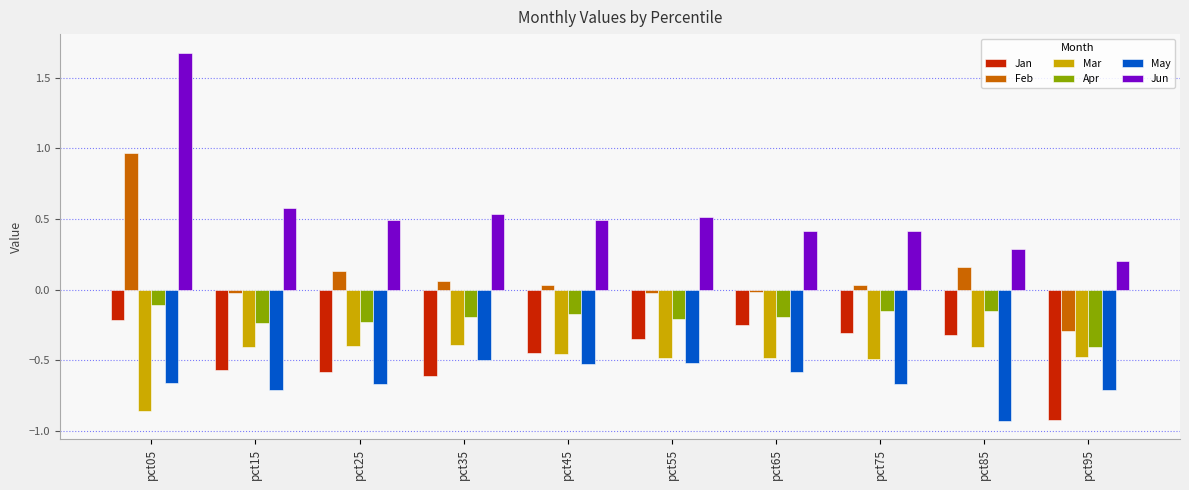

Which series has the widest spread of values?

Jun